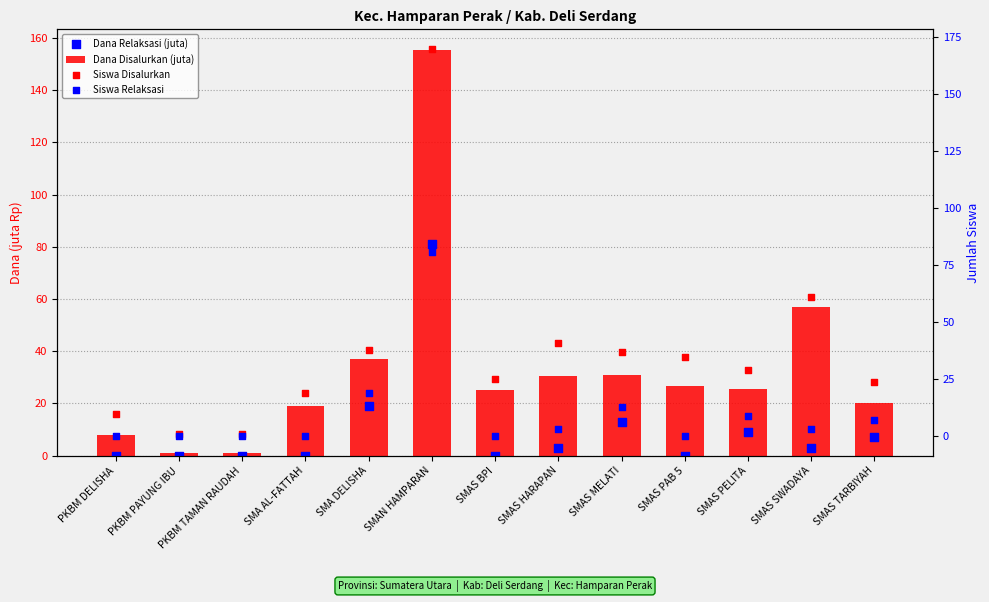

At how many categories does at least one series exceed 87?

1